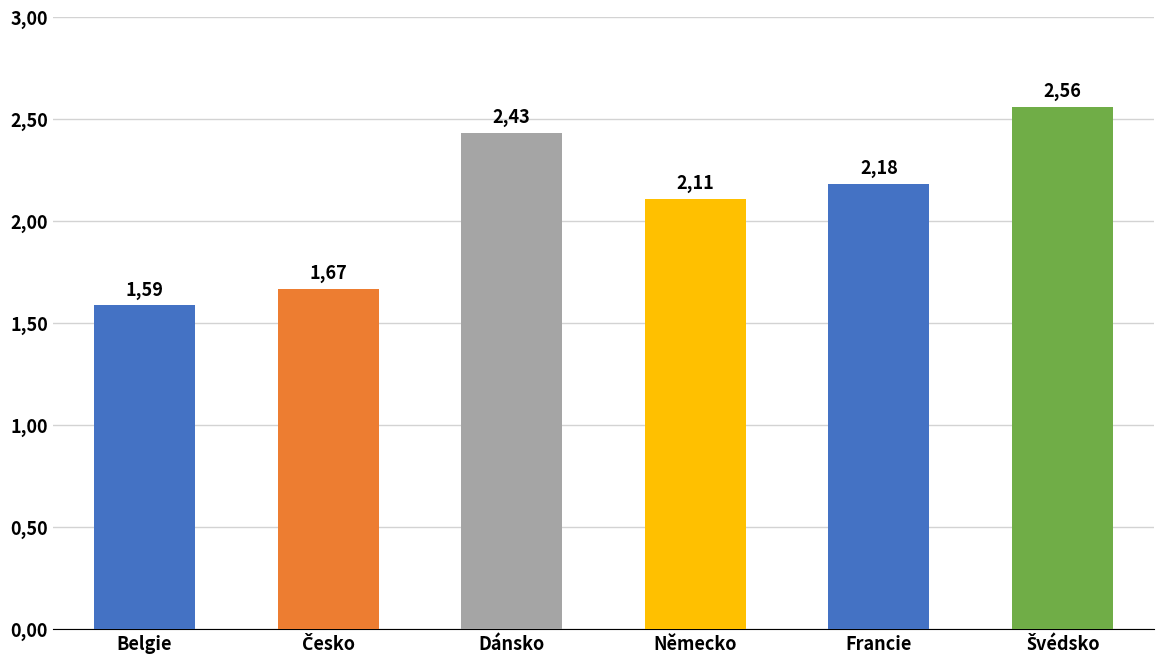

Are the bars grouped side by side (vs. stacked)?

No